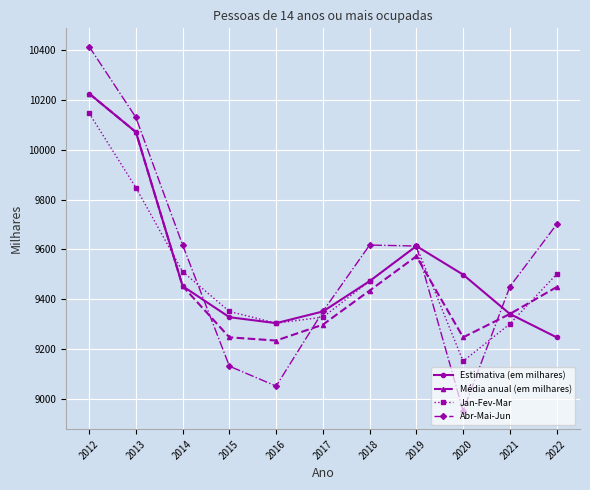

Is it true that Abr-Mai-Jun equals 13909.0 at 2018?

False